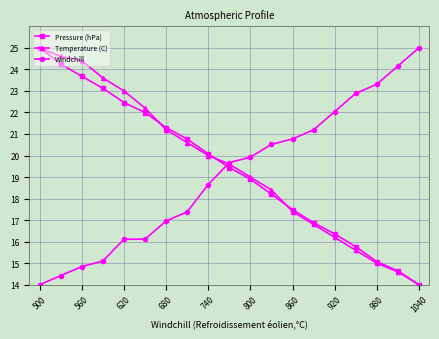

What is the value of the Pressure (hPa) point at the 2nd from the left?

24.2